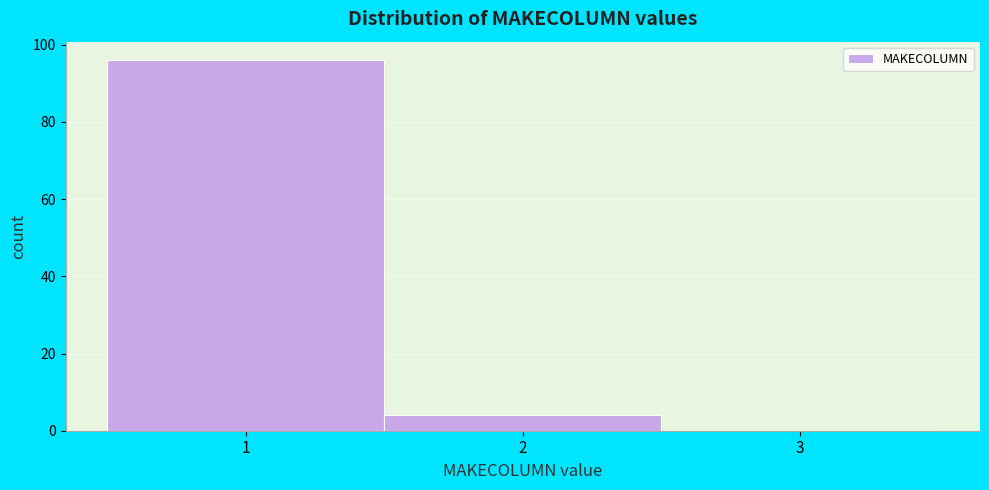

Which range on the x-axis has the tallest bar?

0.5 to 1.5